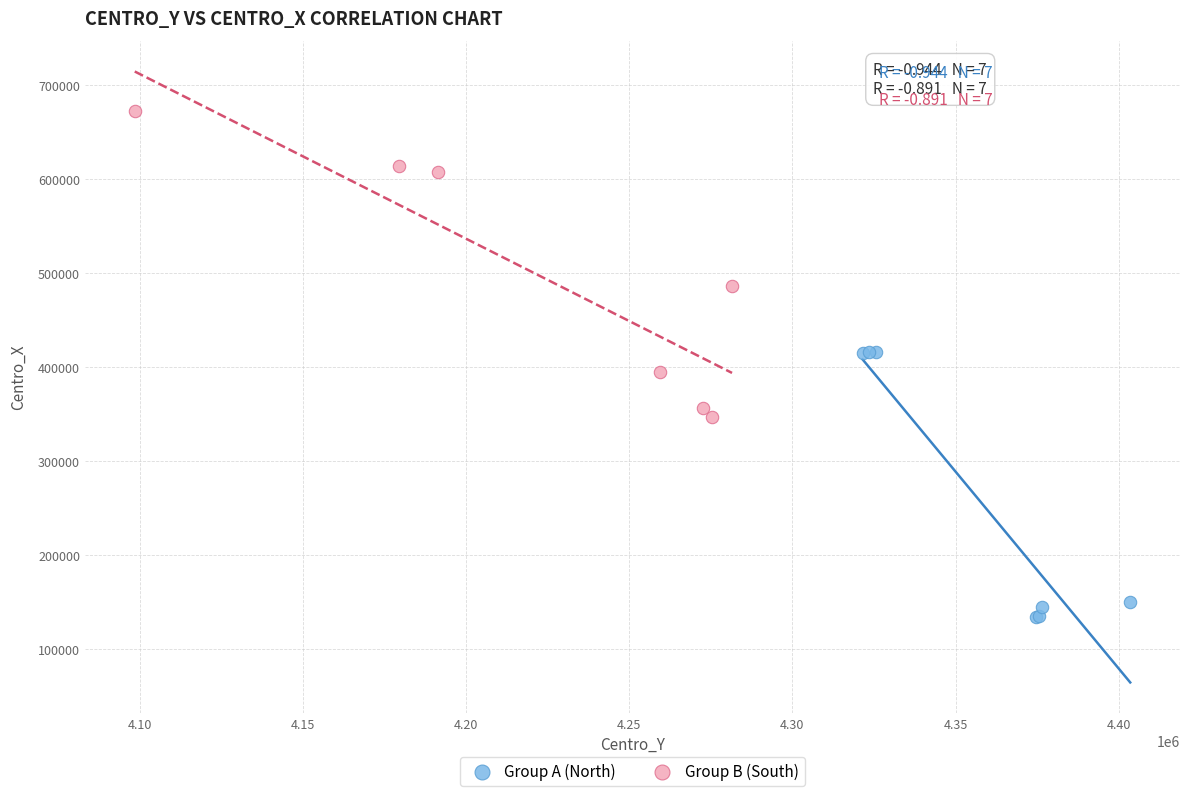

Which series reaches the minimum Y coordinate?

Group A (North)